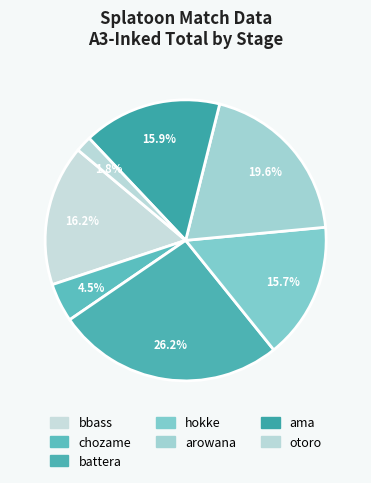

To the nearest percent, what is the difference between the largest and smallest slice percentages?

24%